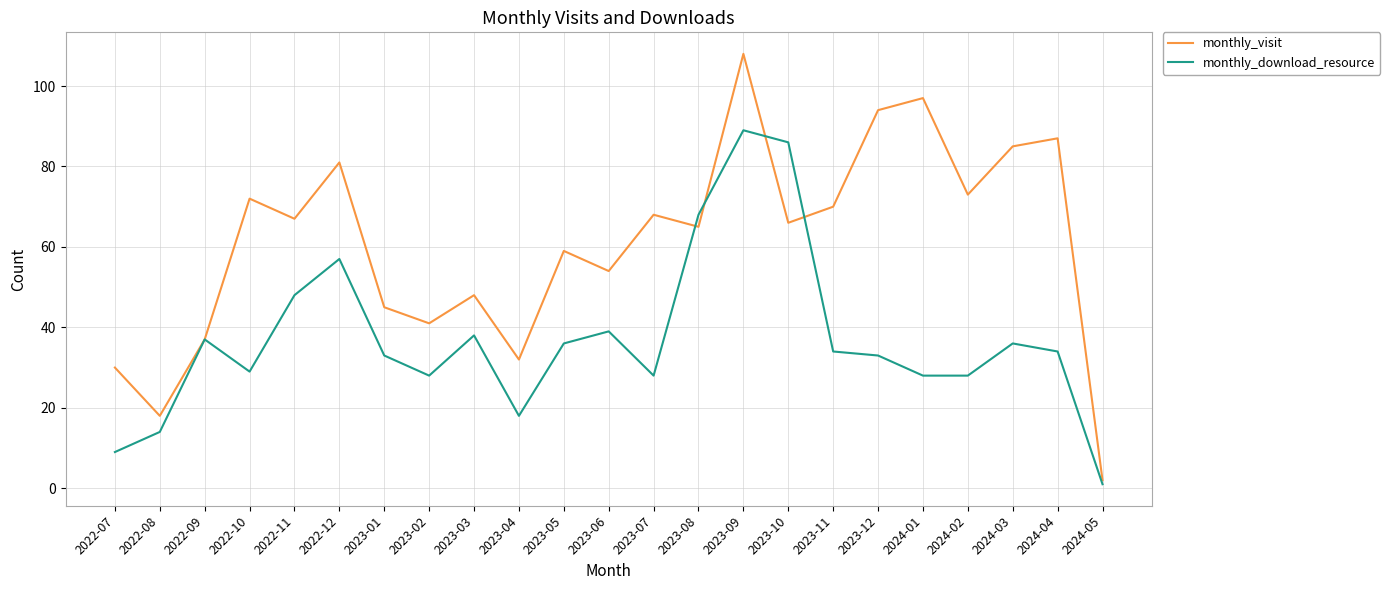

What is the spread (max minus min) of values at 2022-11?

19